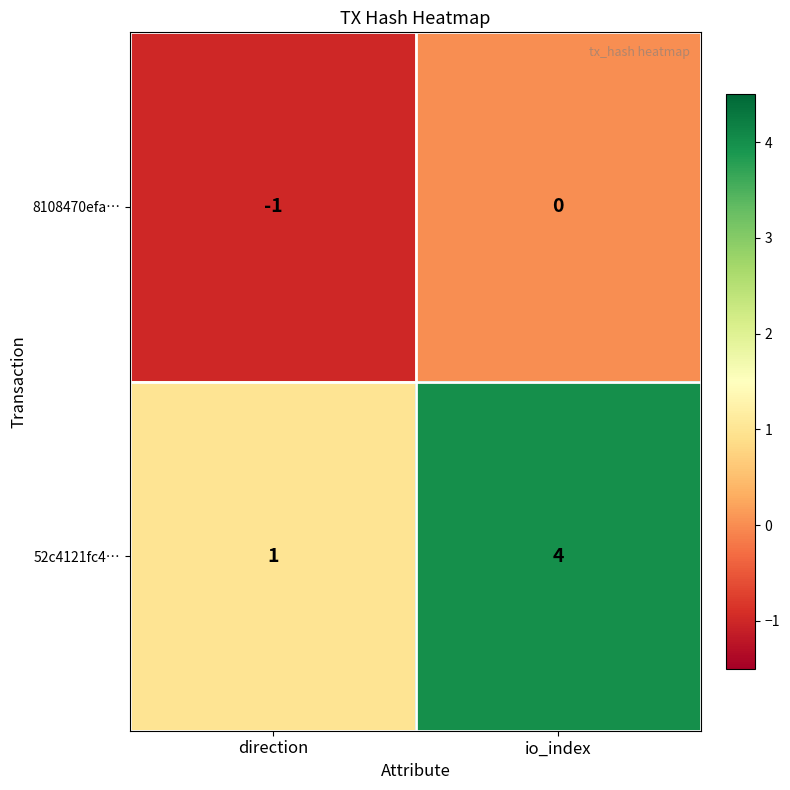

Between direction and io_index, which series saw the biggest shift?

52c4121fc4…